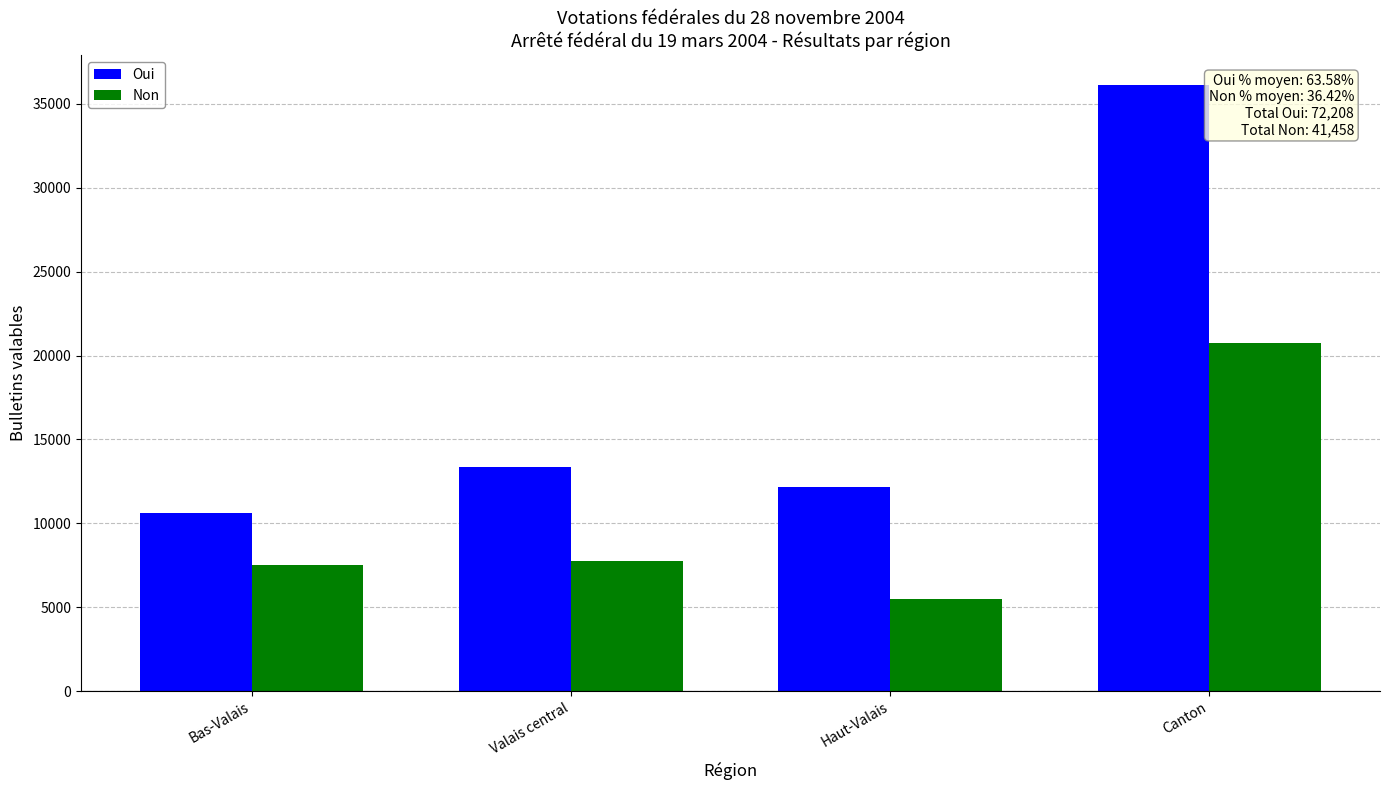

List the labels in order of Oui value, smallest first.

Bas-Valais, Haut-Valais, Valais central, Canton